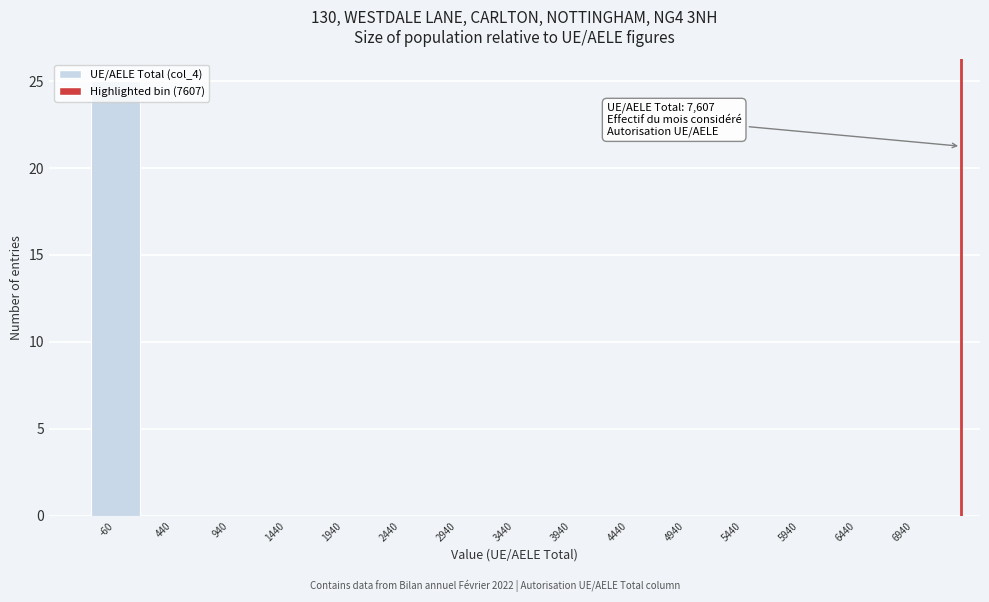

At which category does the chart reach its peak across all series?

-60